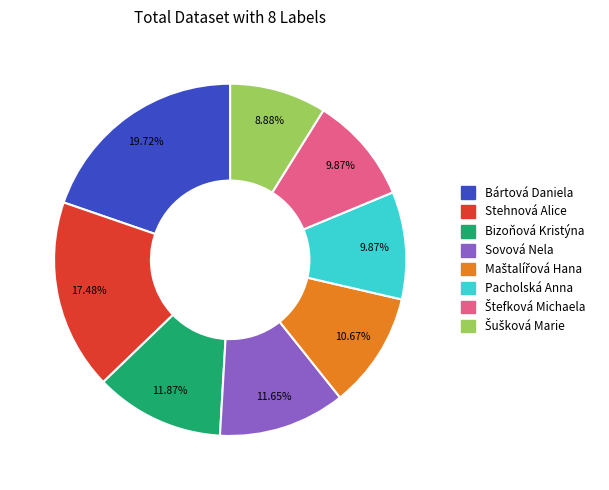

What portion of the pie excludes Sovová Nela?

88.4%